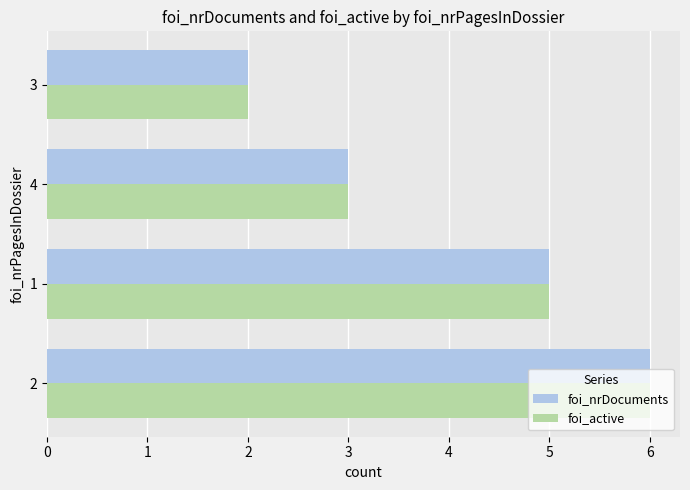

What is the sum of all foi_nrDocuments values?

16